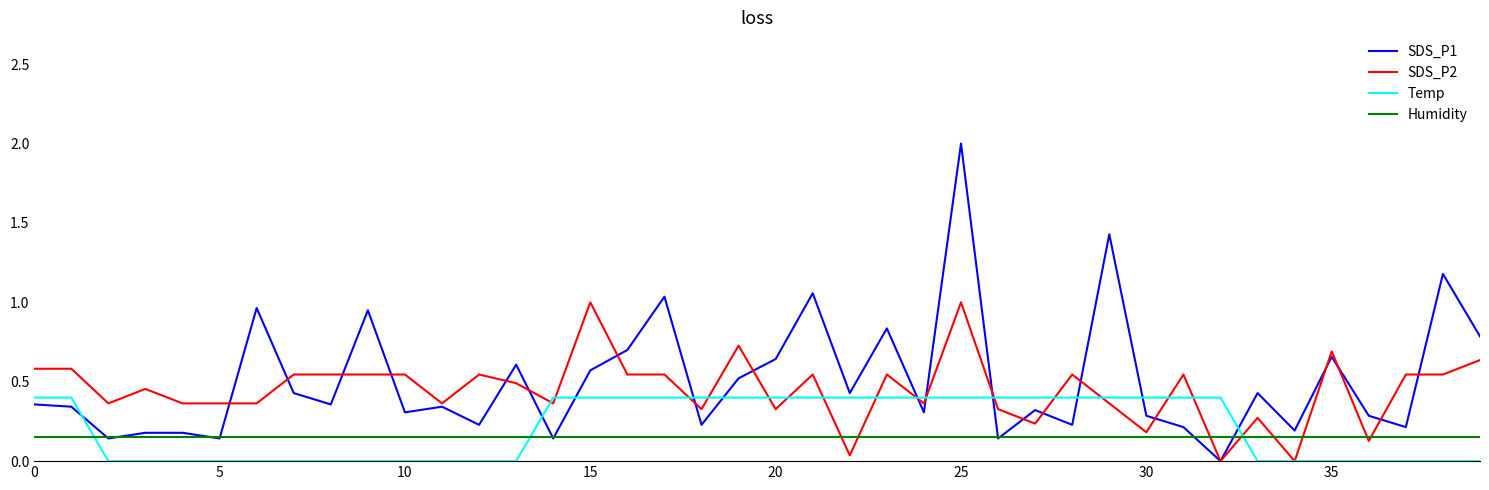

List the series in order of their peak value, lowest first.

Humidity, Temp, SDS_P2, SDS_P1